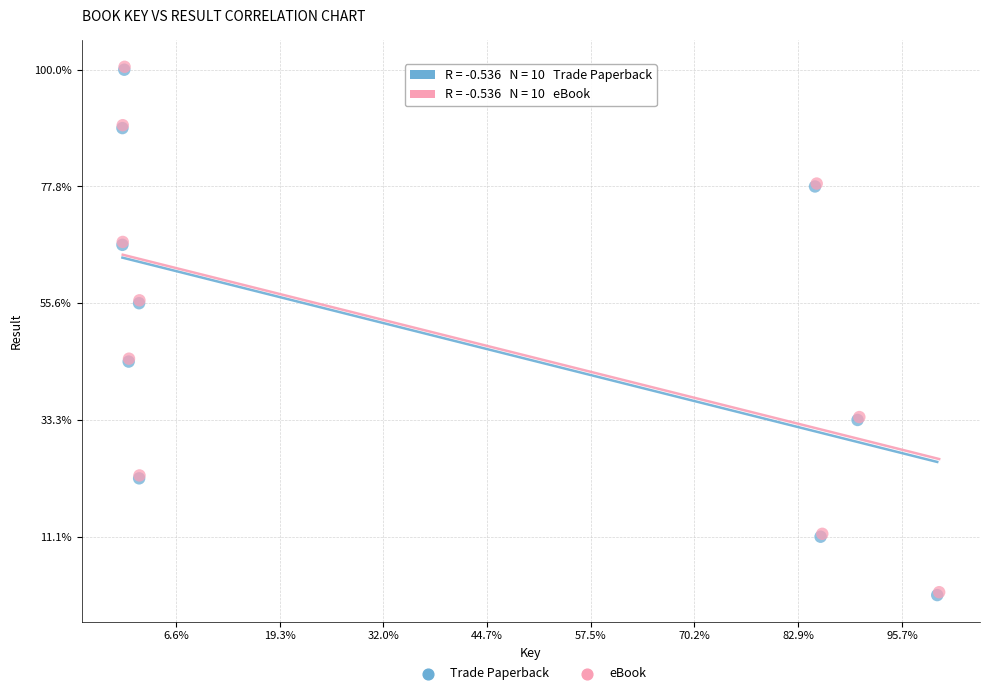

What are all the series names shown in the legend?

Trade Paperback, eBook